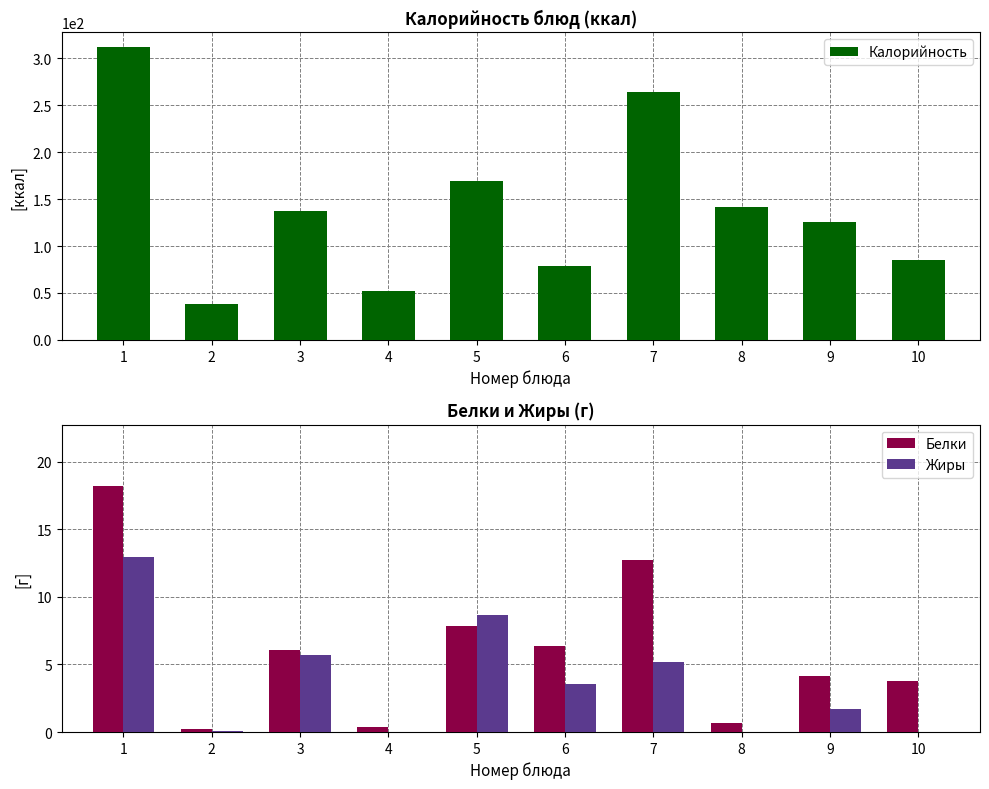

What are all the series names shown in the legend?

Калорийность, Белки, Жиры